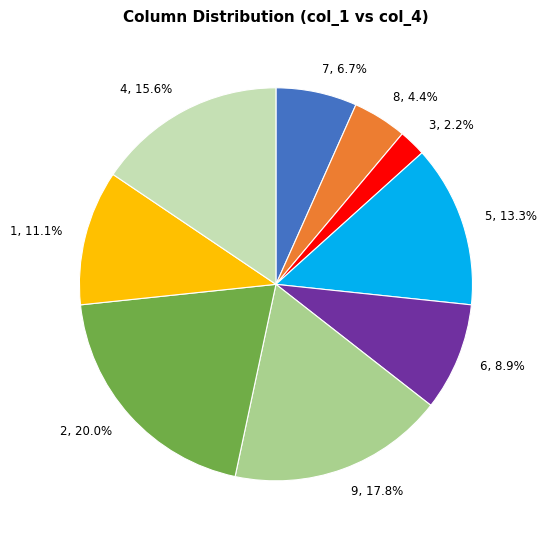

To the nearest percent, what is the difference between the 6 and 7 slice percentages?

2%